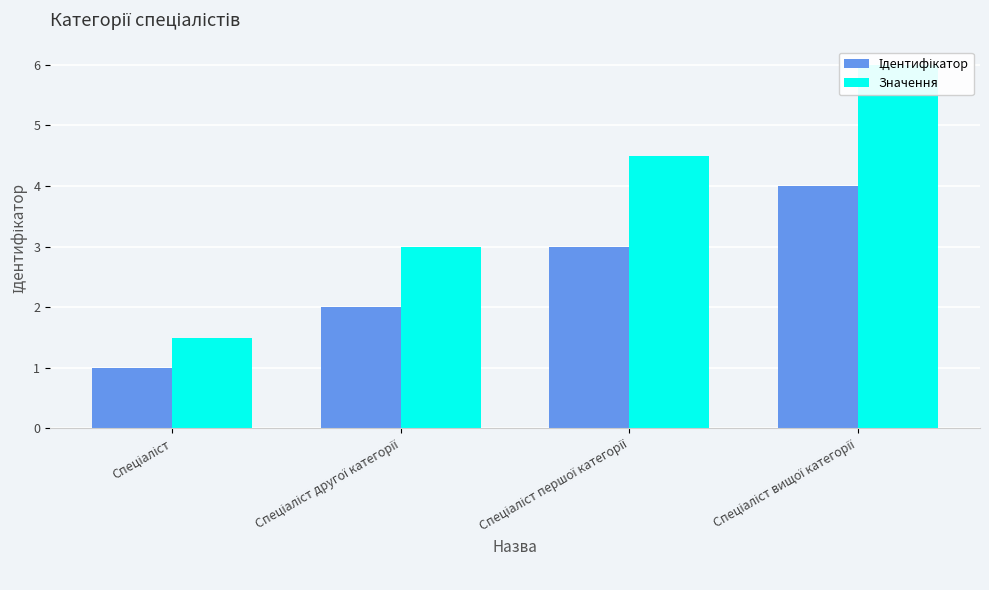

What is the spread (max minus min) of values at Спеціаліст першої категорії?

1.5